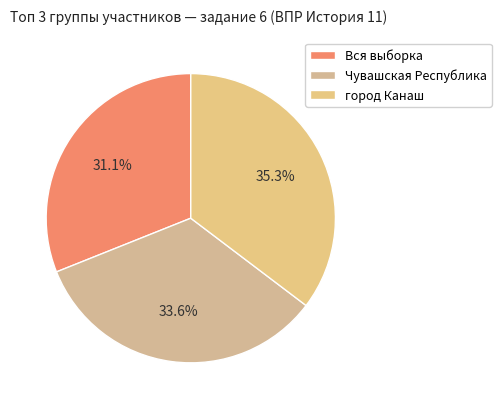

Is there any slice that represents more than half of the pie?

No